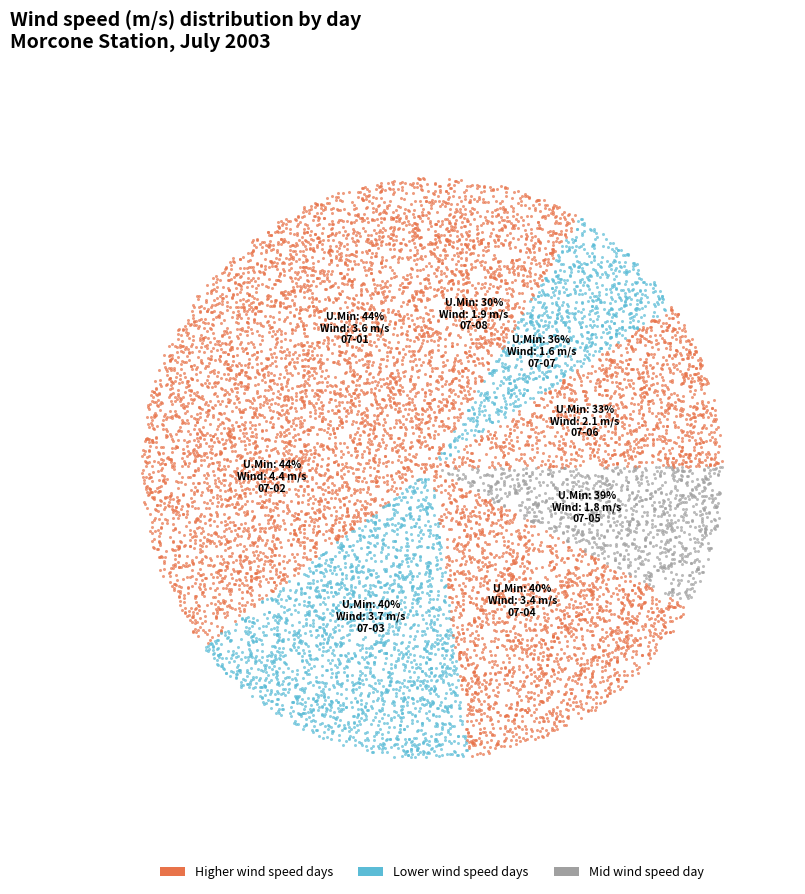

Does 2003-07-06 account for over 50% of the chart?

No